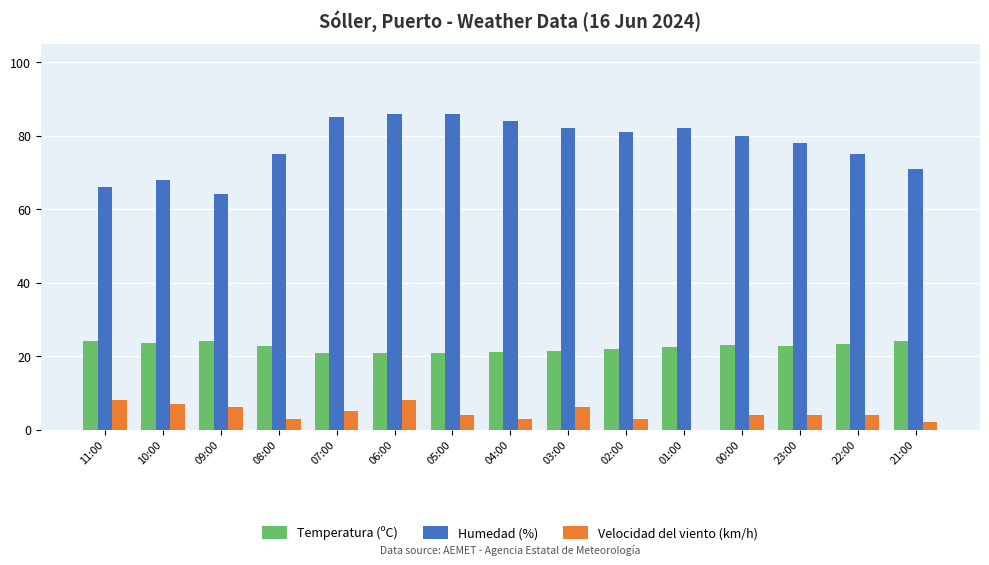

Which series changed the most between 09:00 and 05:00?

Humedad (%)